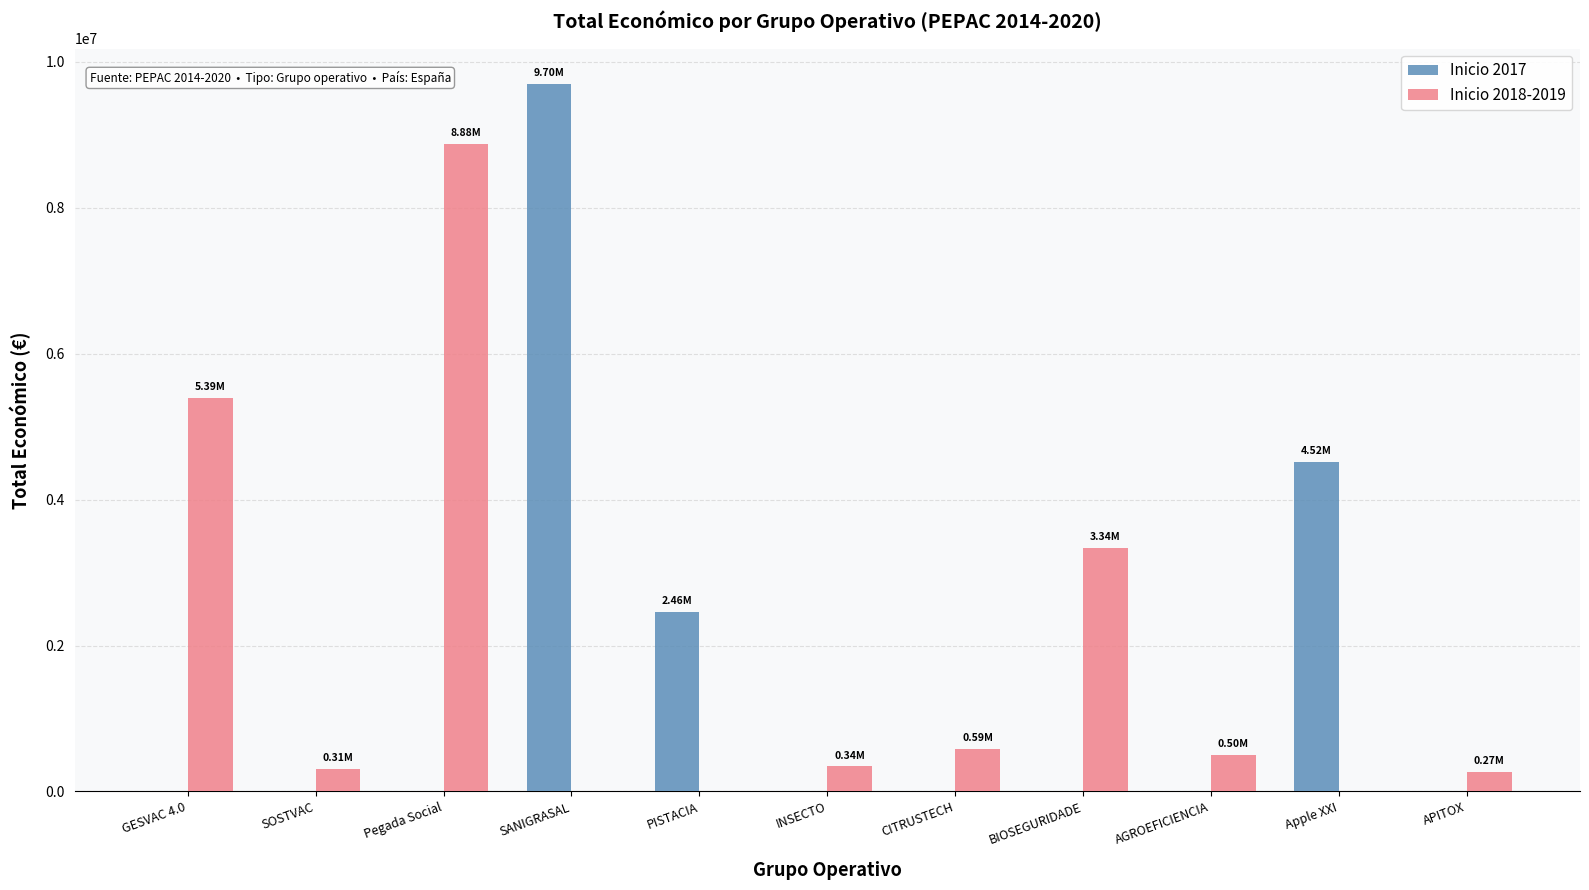

At which label does Inicio 2018-2019 reach its peak?

Pegada Social